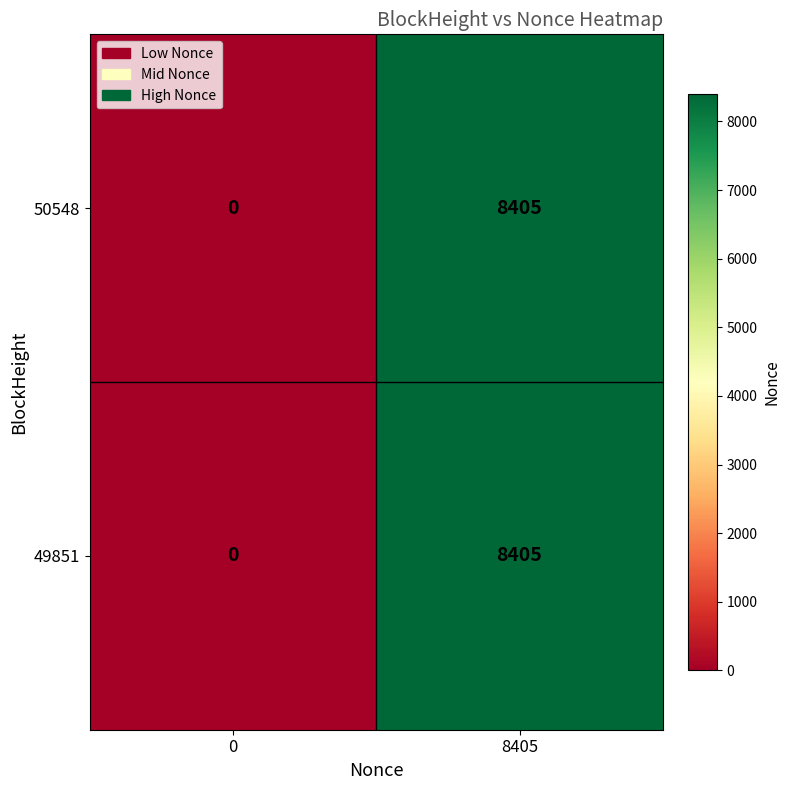

What is the greatest value displayed?

8405